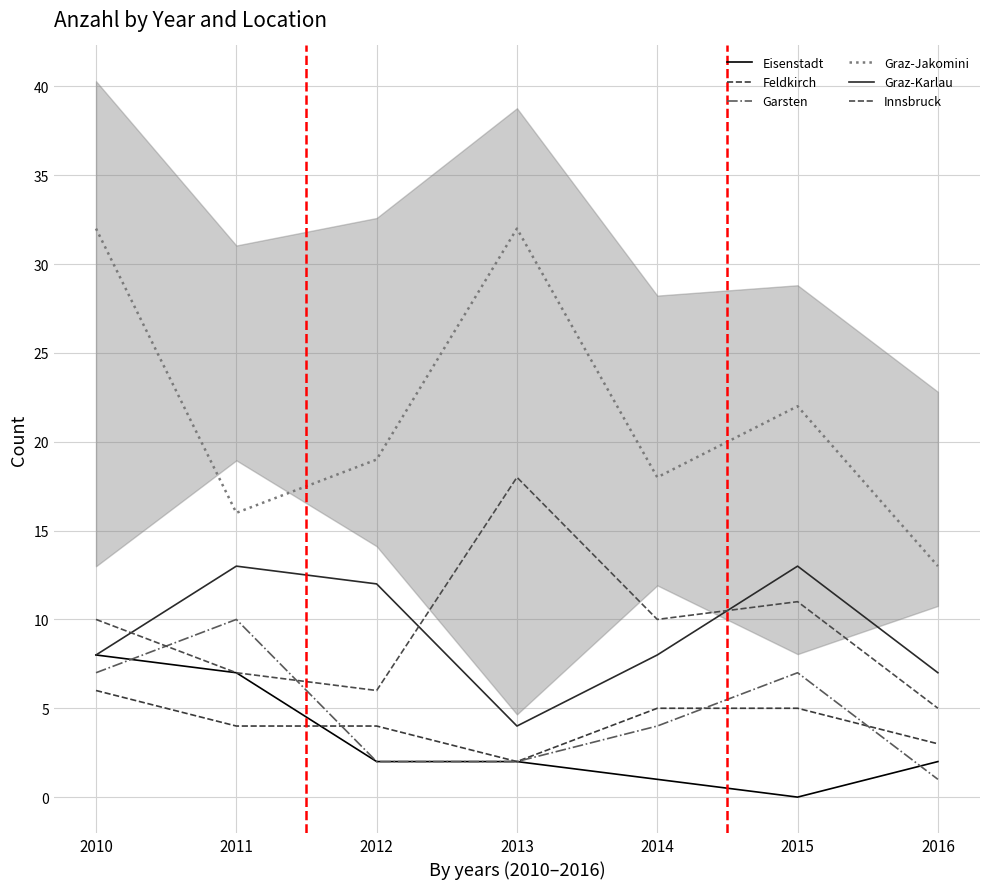

Count the Graz-Jakomini values in the range 16 to 32.

6